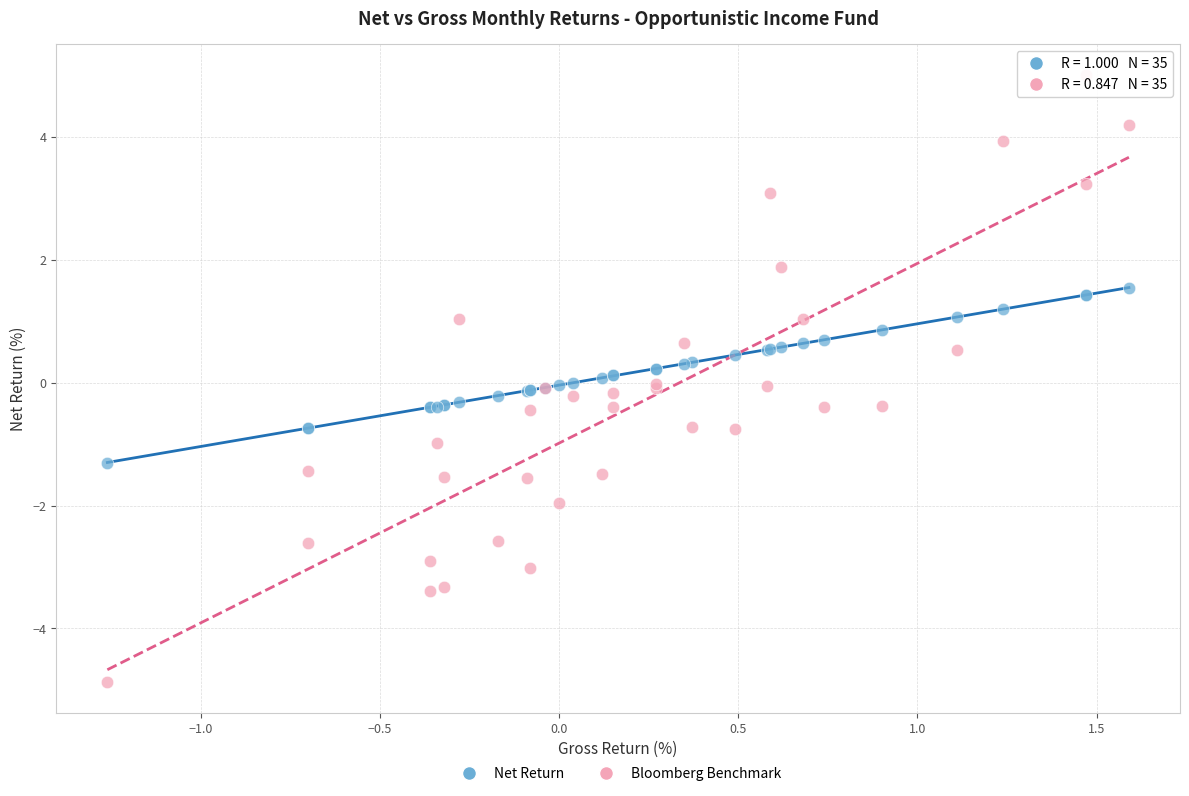

Which series reaches the maximum Y coordinate?

Bloomberg Benchmark